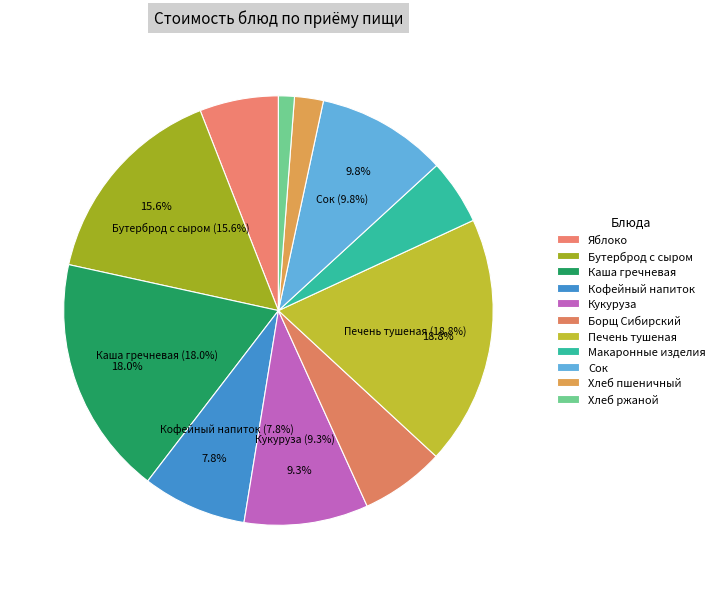

Count the number of slices in the pie.

11